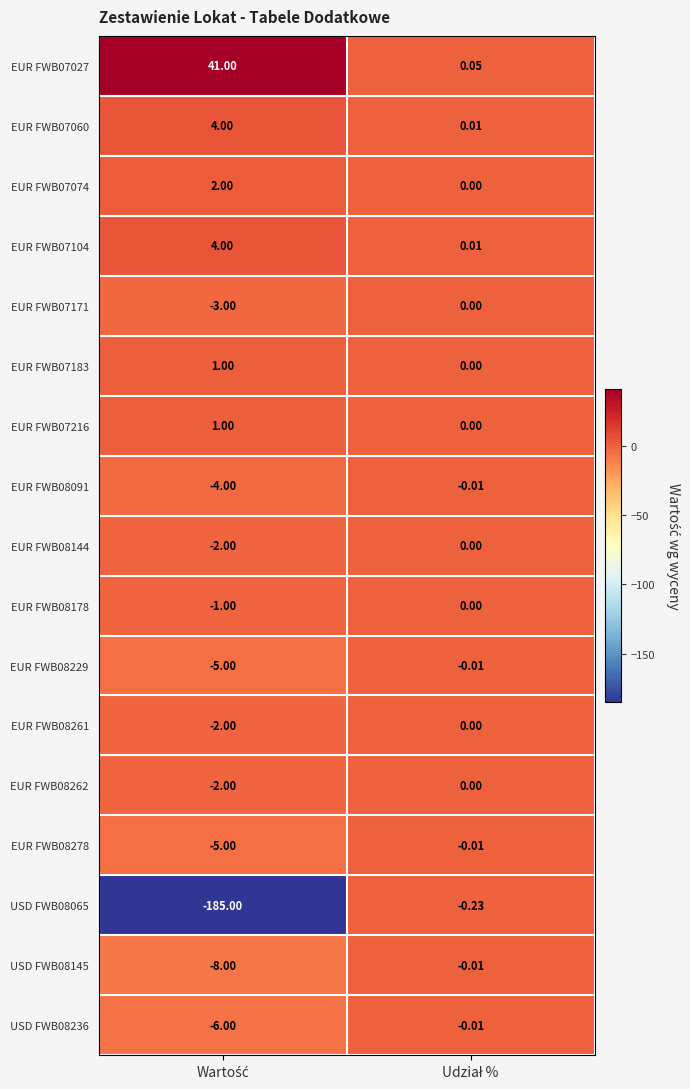

Reading right to left, extract all data points from this chart.

EUR FWB07027: Udział %=0.1	Wartość=41.0
EUR FWB07060: Udział %=0.0	Wartość=4.0
EUR FWB07074: Udział %=0.0	Wartość=2.0
EUR FWB07104: Udział %=0.0	Wartość=4.0
EUR FWB07171: Udział %=0.0	Wartość=-3.0
EUR FWB07183: Udział %=0.0	Wartość=1.0
EUR FWB07216: Udział %=0.0	Wartość=1.0
EUR FWB08091: Udział %=-0.0	Wartość=-4.0
EUR FWB08144: Udział %=0.0	Wartość=-2.0
EUR FWB08178: Udział %=0.0	Wartość=-1.0
EUR FWB08229: Udział %=-0.0	Wartość=-5.0
EUR FWB08261: Udział %=0.0	Wartość=-2.0
EUR FWB08262: Udział %=0.0	Wartość=-2.0
EUR FWB08278: Udział %=-0.0	Wartość=-5.0
USD FWB08065: Udział %=-0.2	Wartość=-185.0
USD FWB08145: Udział %=-0.0	Wartość=-8.0
USD FWB08236: Udział %=-0.0	Wartość=-6.0